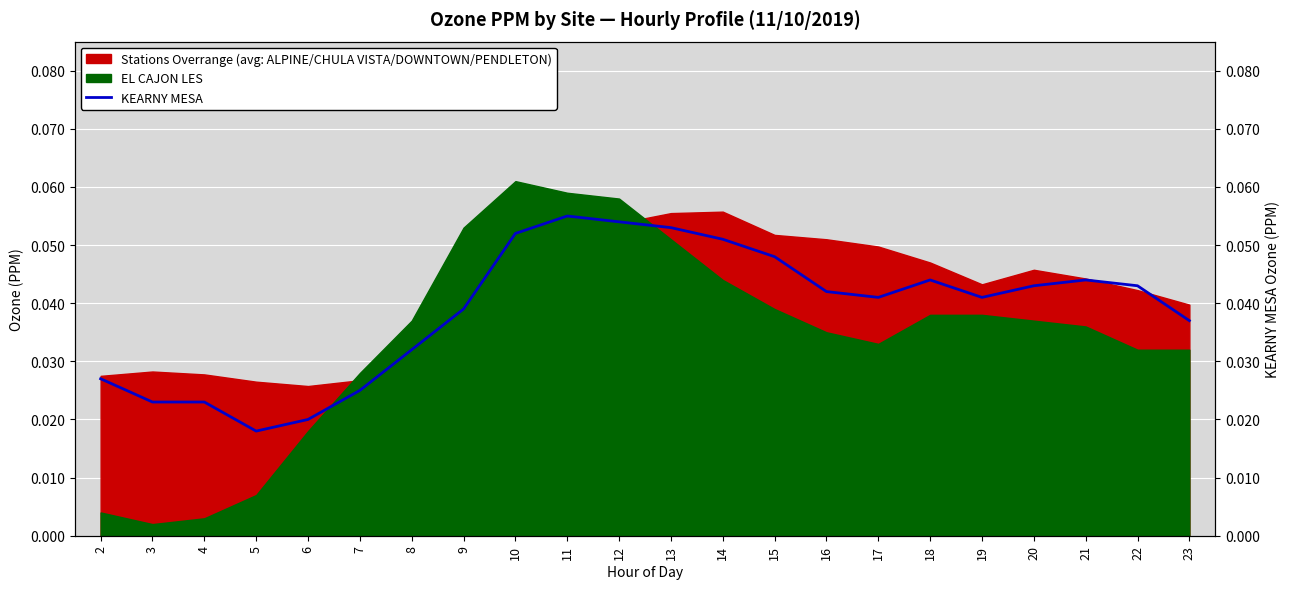

The chart shows a value of 0.1 at 12. True or false?

True